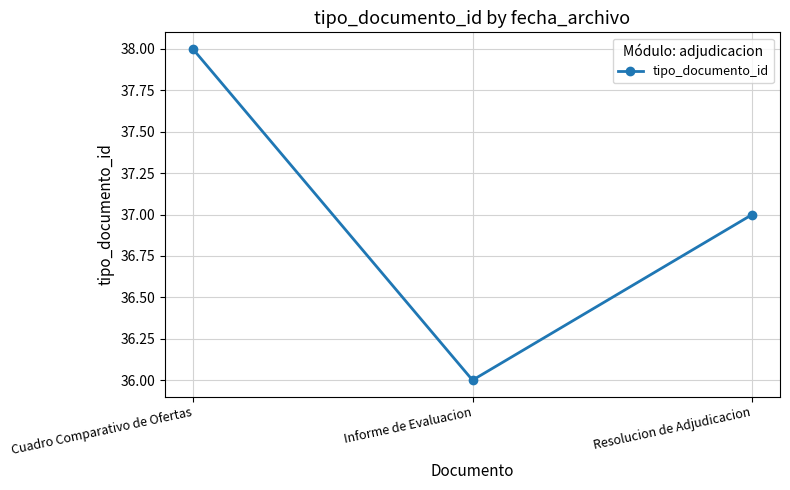

Rank the categories by value from highest to lowest.

Cuadro Comparativo de Ofertas, Resolucion de Adjudicacion, Informe de Evaluacion